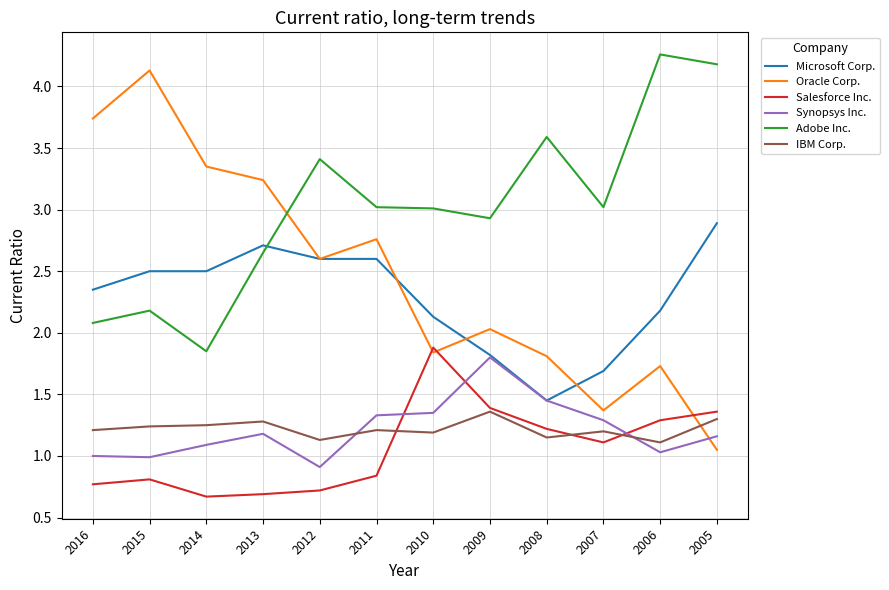

Which series has the largest total across all categories?

Adobe Inc.